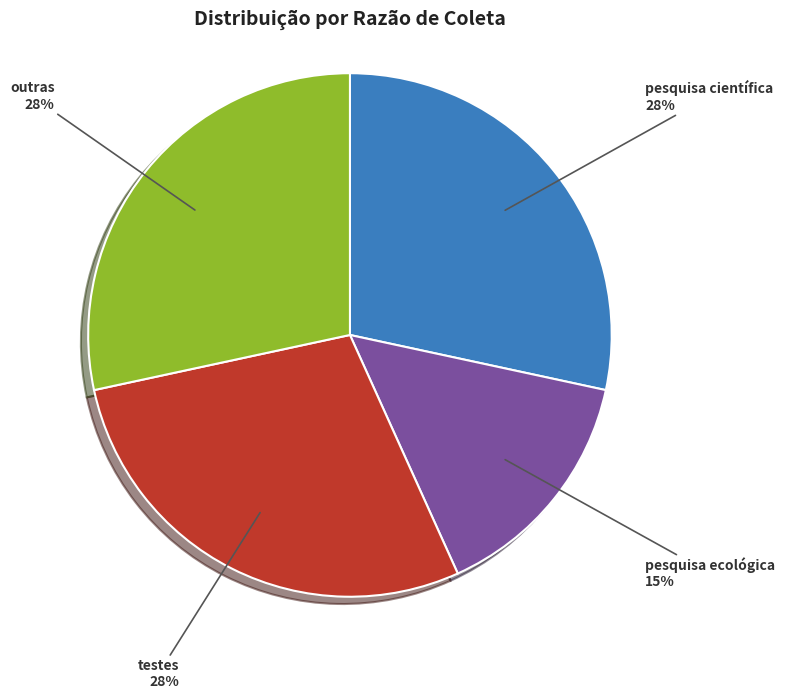

How many slices are in this pie chart?

4